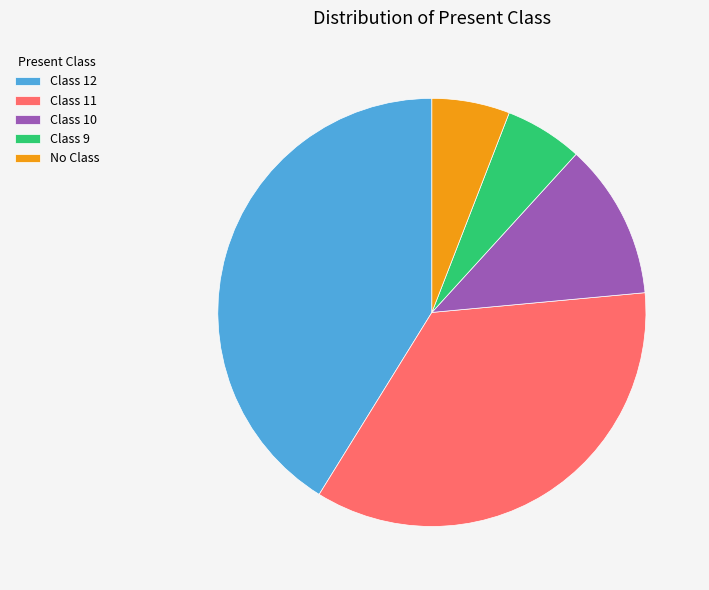

Is the sum of Class 11 and Class 12 greater than half?

Yes